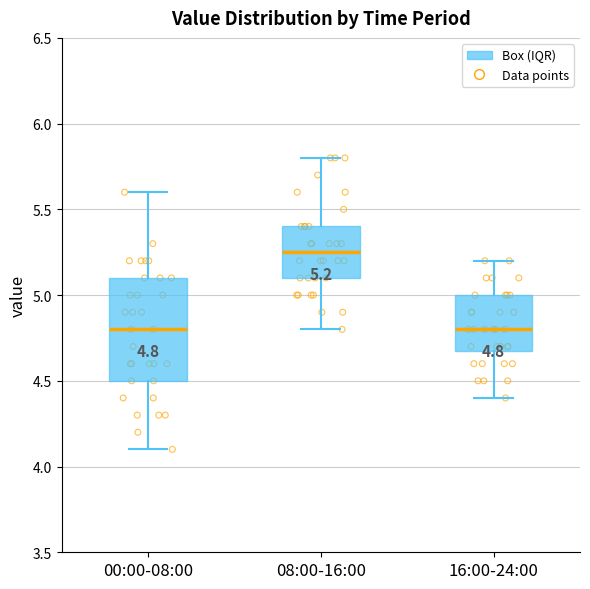

Comparing the boxes themselves (not the whiskers), which one is the tallest?

00:00-08:00